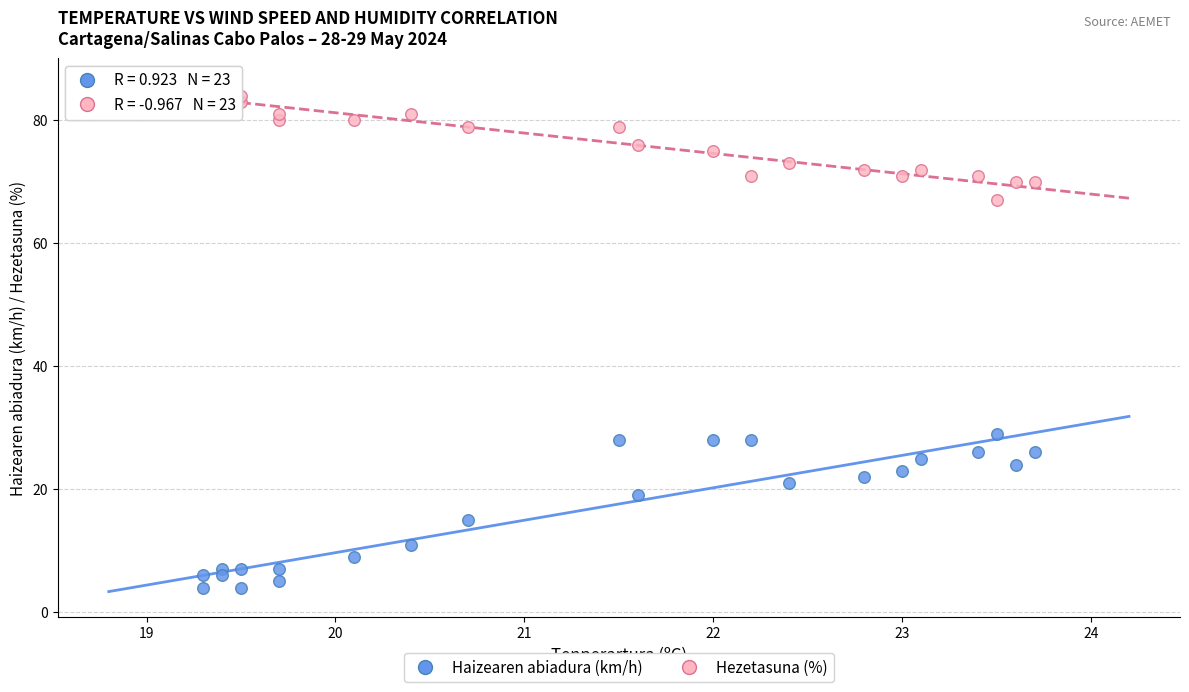

Which series reaches the minimum Y coordinate?

Haizearen abiadura (km/h)